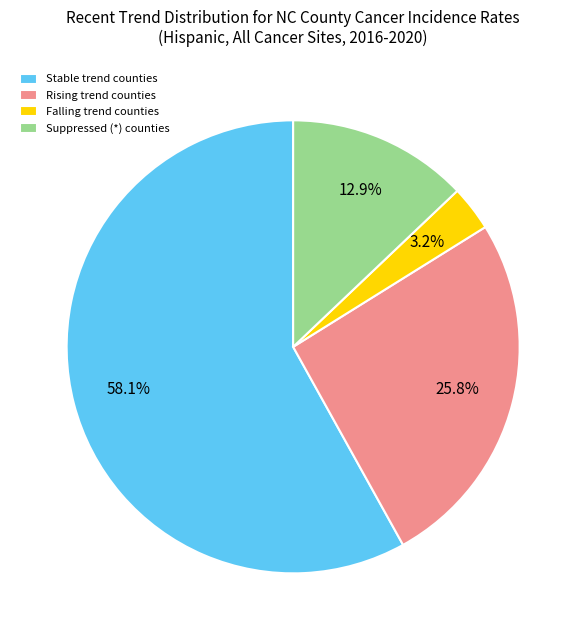

Combined, do Suppressed (*) counties and Falling trend counties account for over 50%?

No